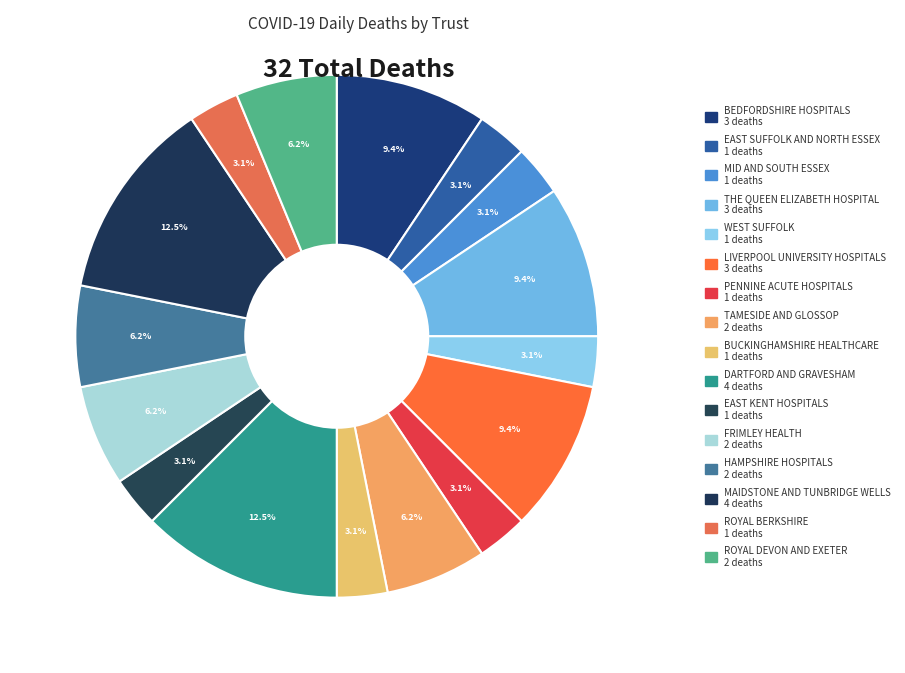

Does MAIDSTONE AND TUNBRIDGE WELLS represent more than half of the total?

No